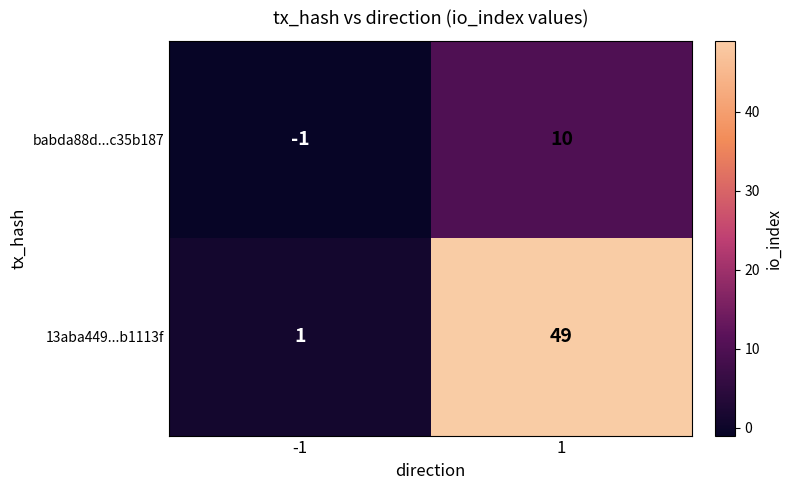

Between -1 and 1, which series saw the biggest shift?

13aba449...b1113f